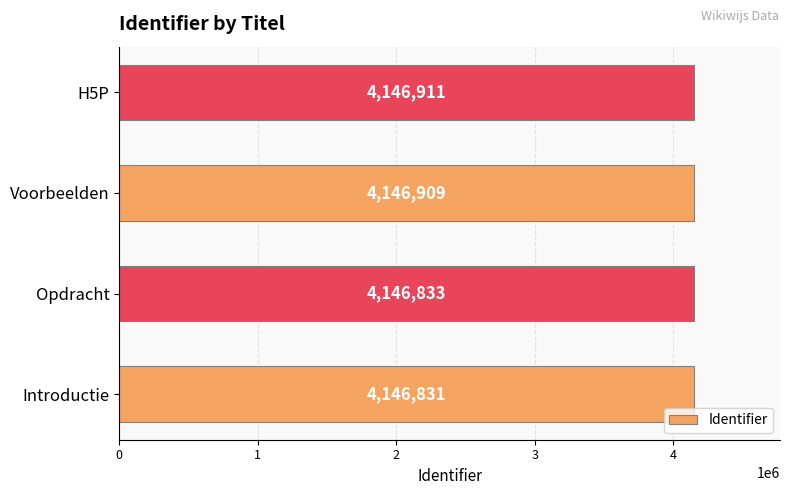

Reading top to bottom, what are all the values shown in this chart?

4146911	4146909	4146833	4146831